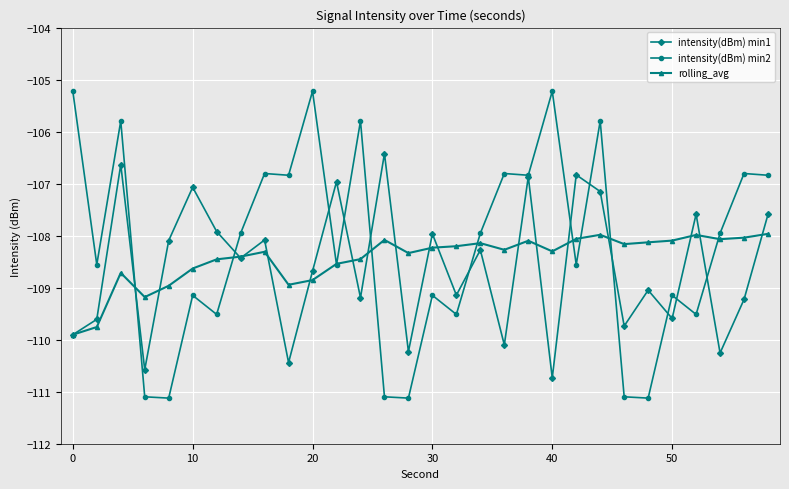

At how many categories does at least one series exceed -106?

6